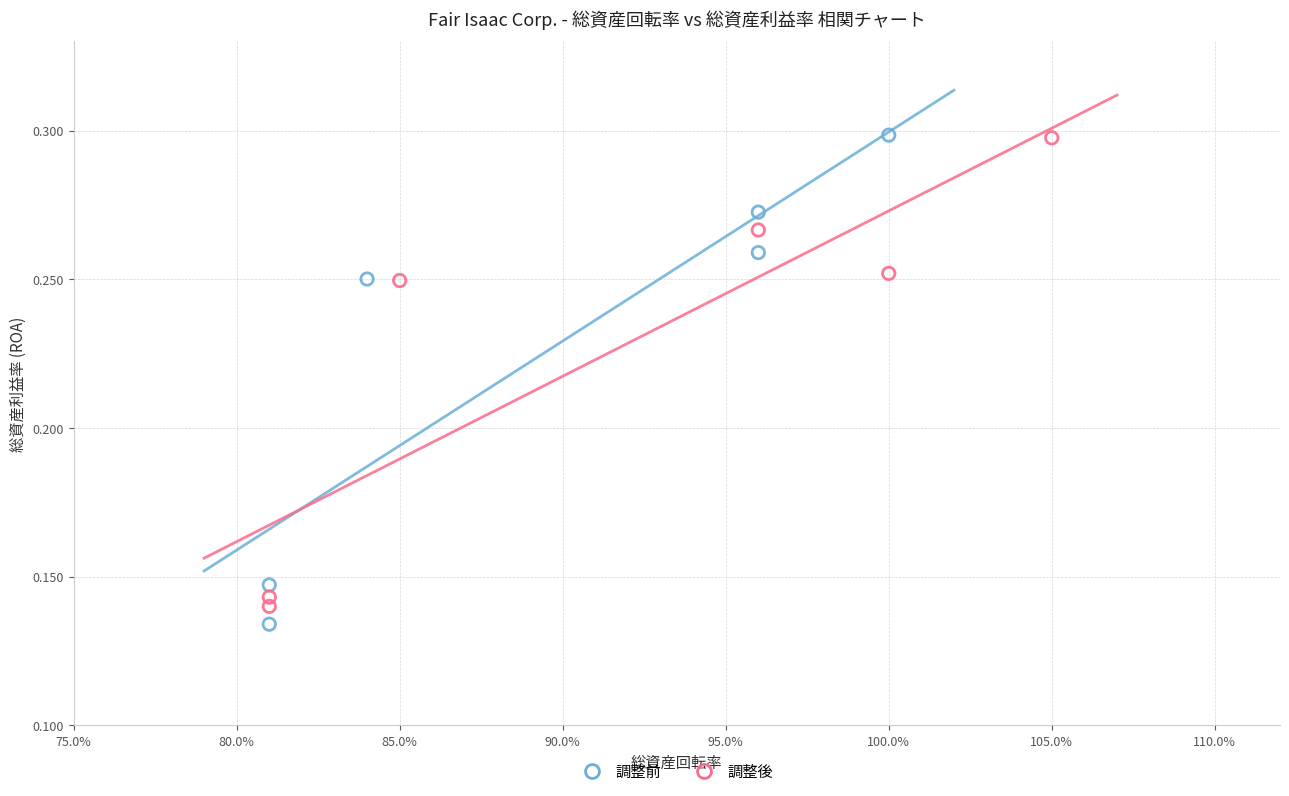

Which series reaches the minimum Y coordinate?

調整前